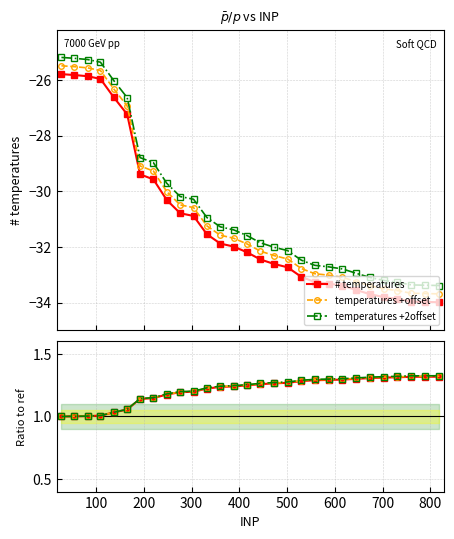

True or false: temperatures +offset and temperatures +2offset intersect in this chart.

False